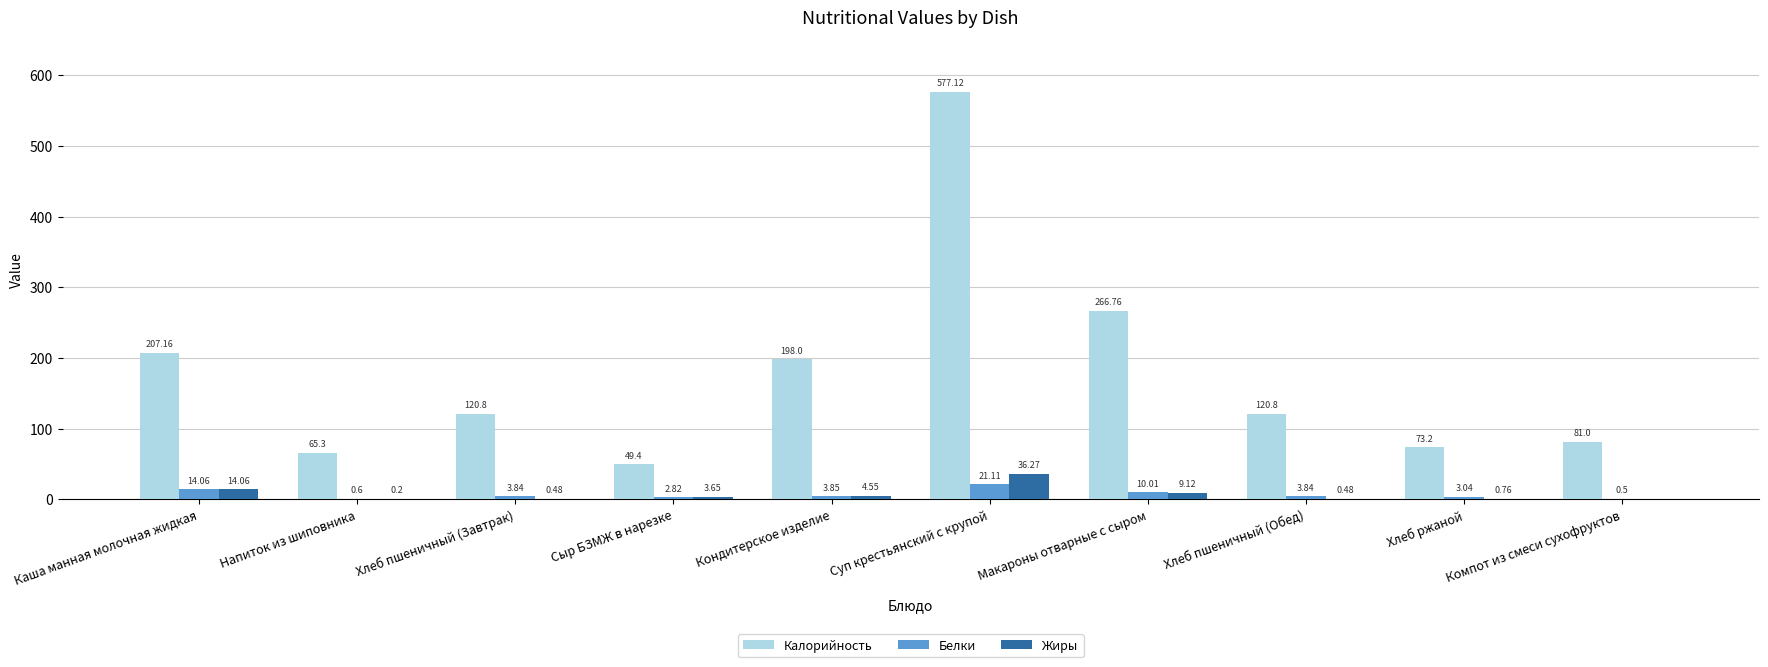

What is the maximum value for Белки?

21.1